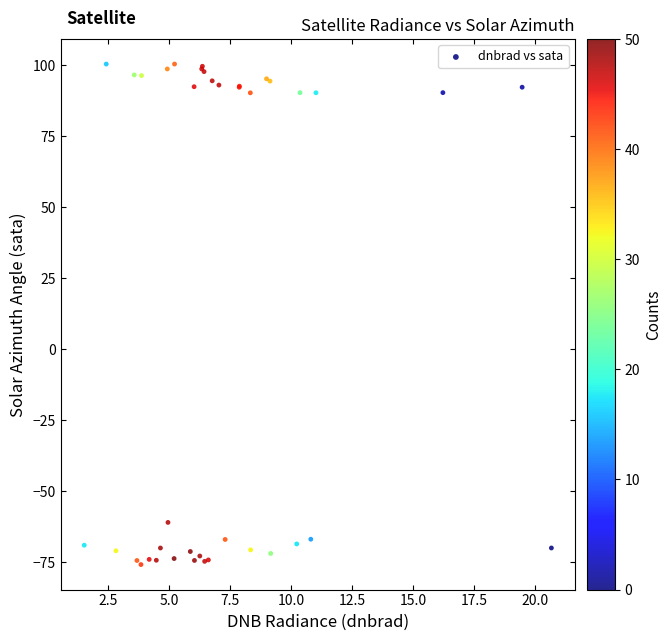

What Y value in the scatter plot is closest to 12?

-61.0